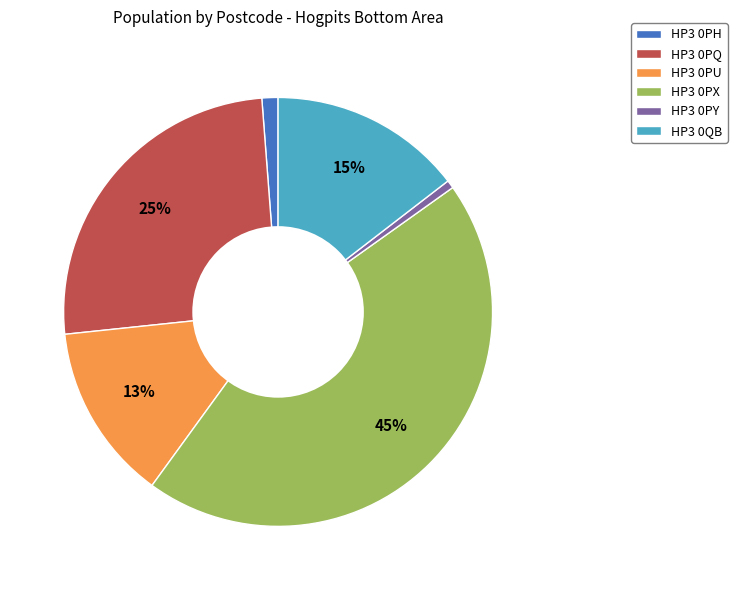

To the nearest percent, what is the difference between the largest and smallest slice percentages?

44%